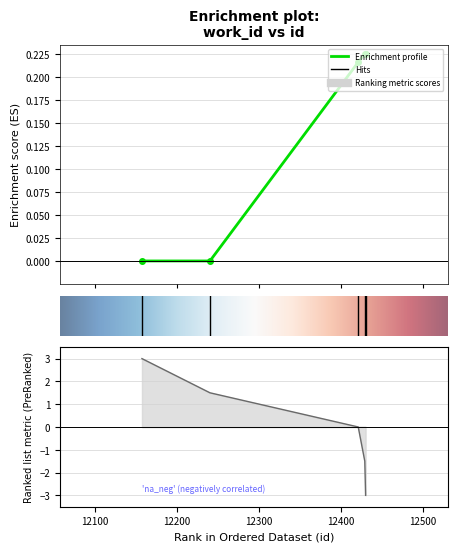

What is the value of the 4th point from the left?

0.2